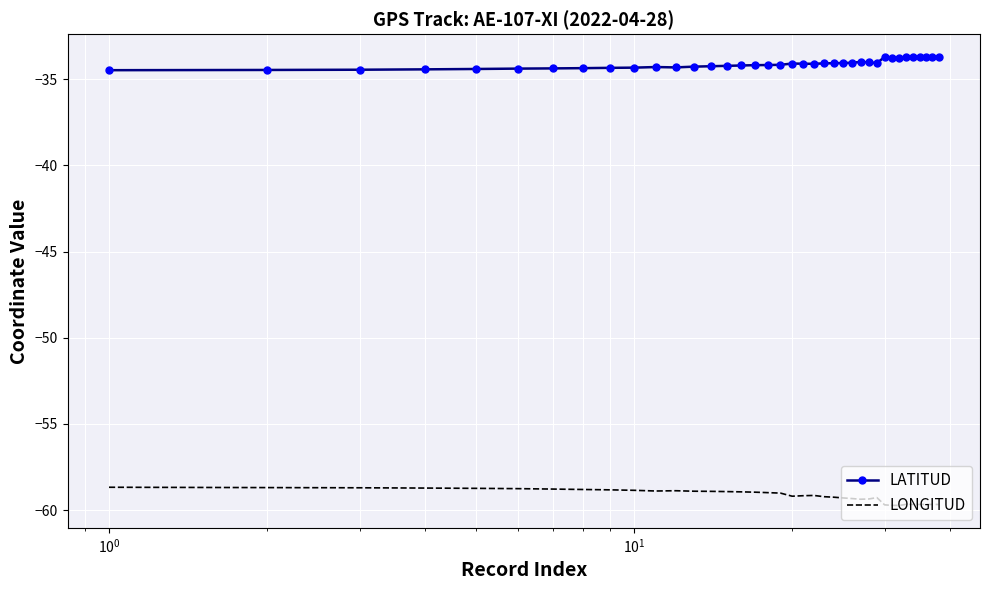

What is the highest value of the LATITUD series?

-33.7